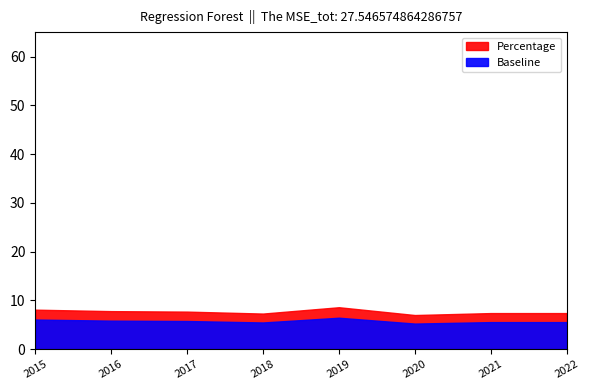

The value at 2015 is 8.1. True or false?

True